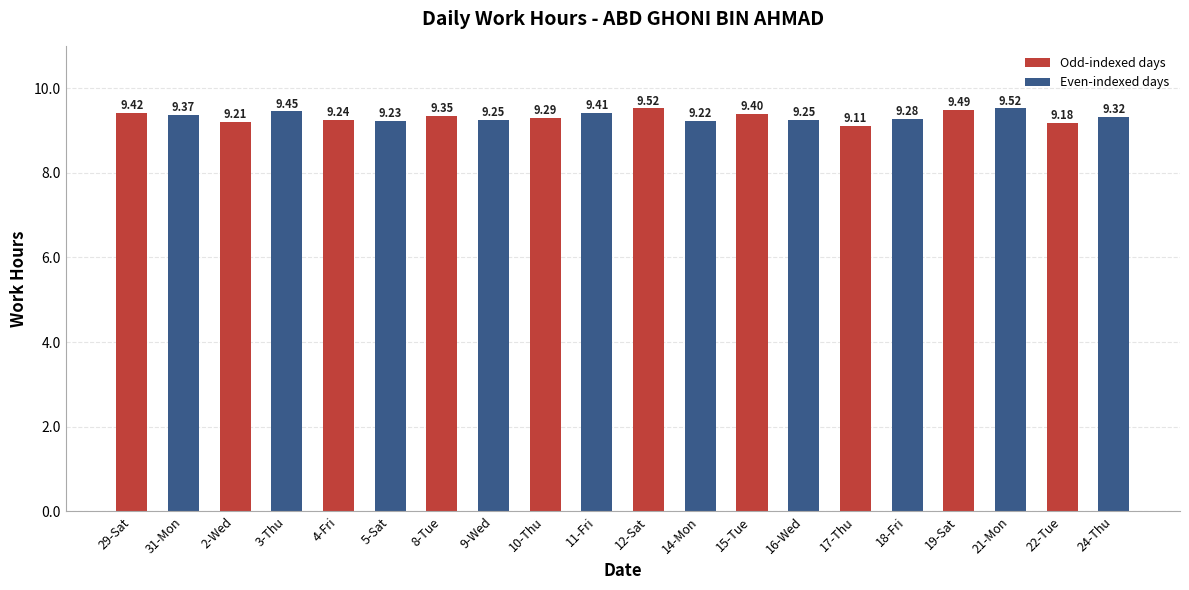

Between 22-Tue and 31-Mon, which is larger?

31-Mon